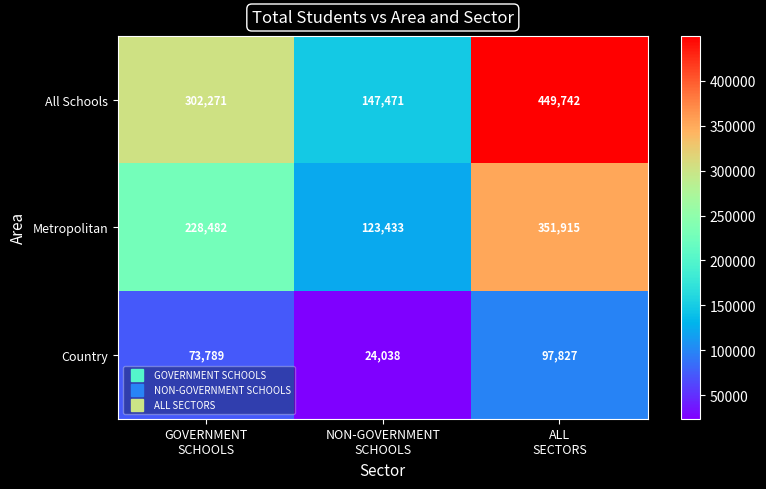

What is the difference between the highest and lowest values at NON-GOVERNMENT
SCHOOLS?

123433